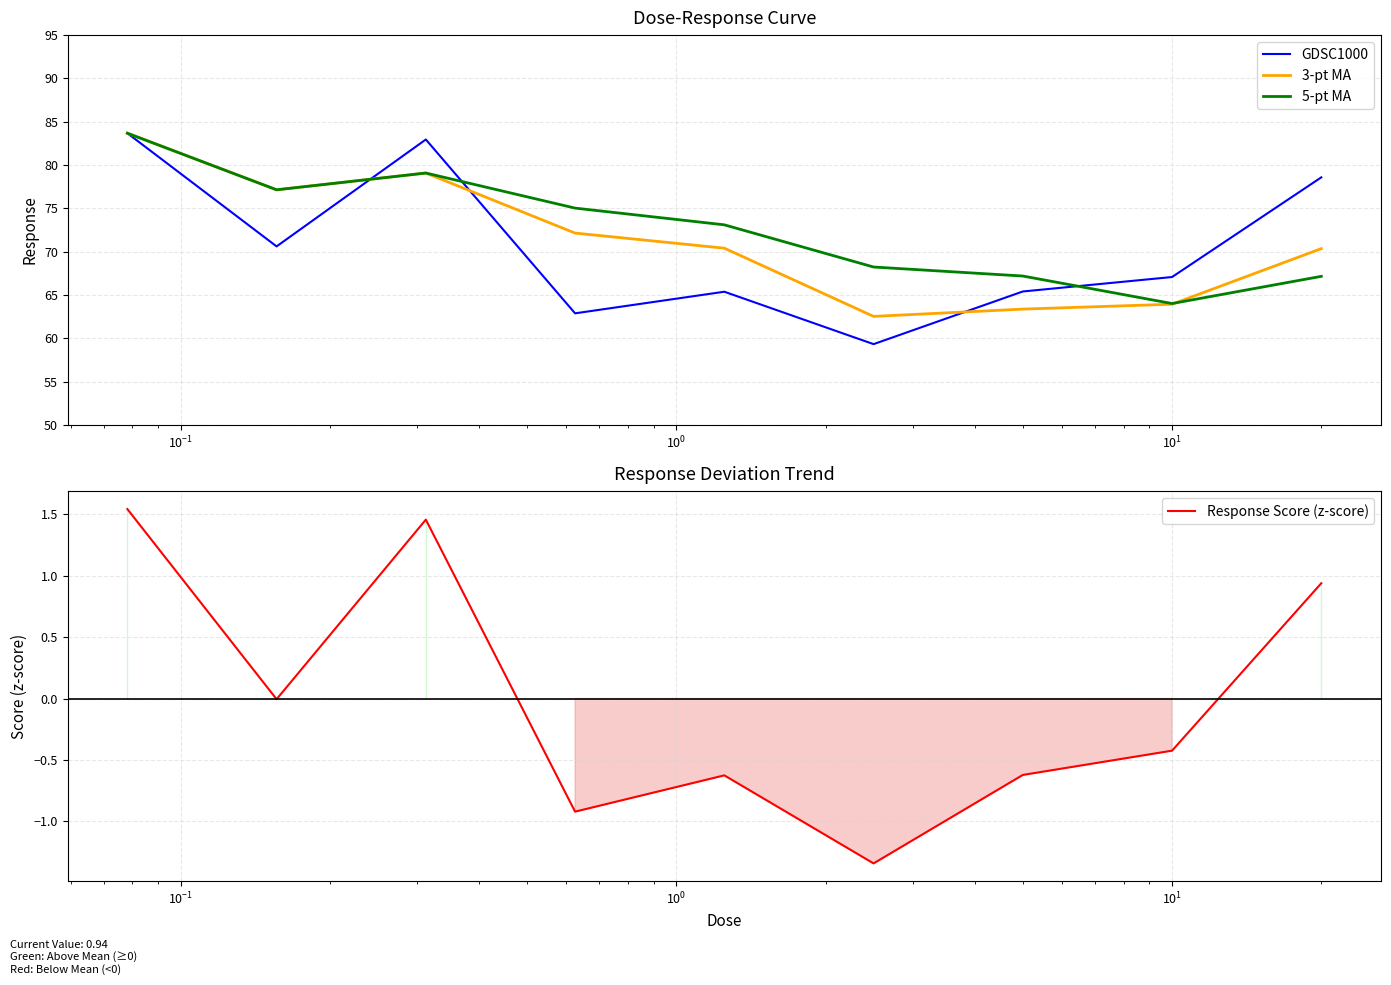

How many lines are shown in the chart?

4